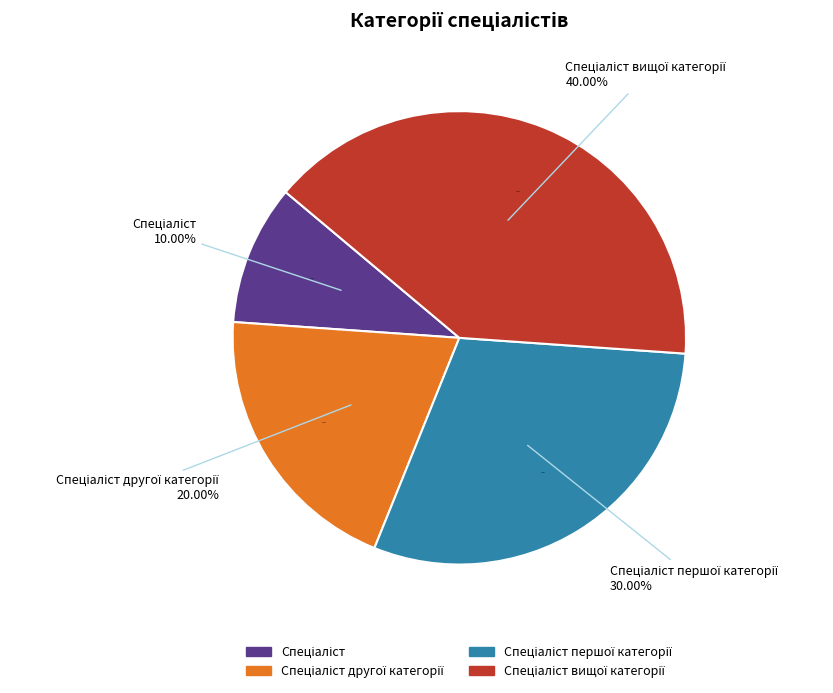

Combined, do Спеціаліст вищої категорії and Спеціаліст другої категорії account for over 50%?

Yes